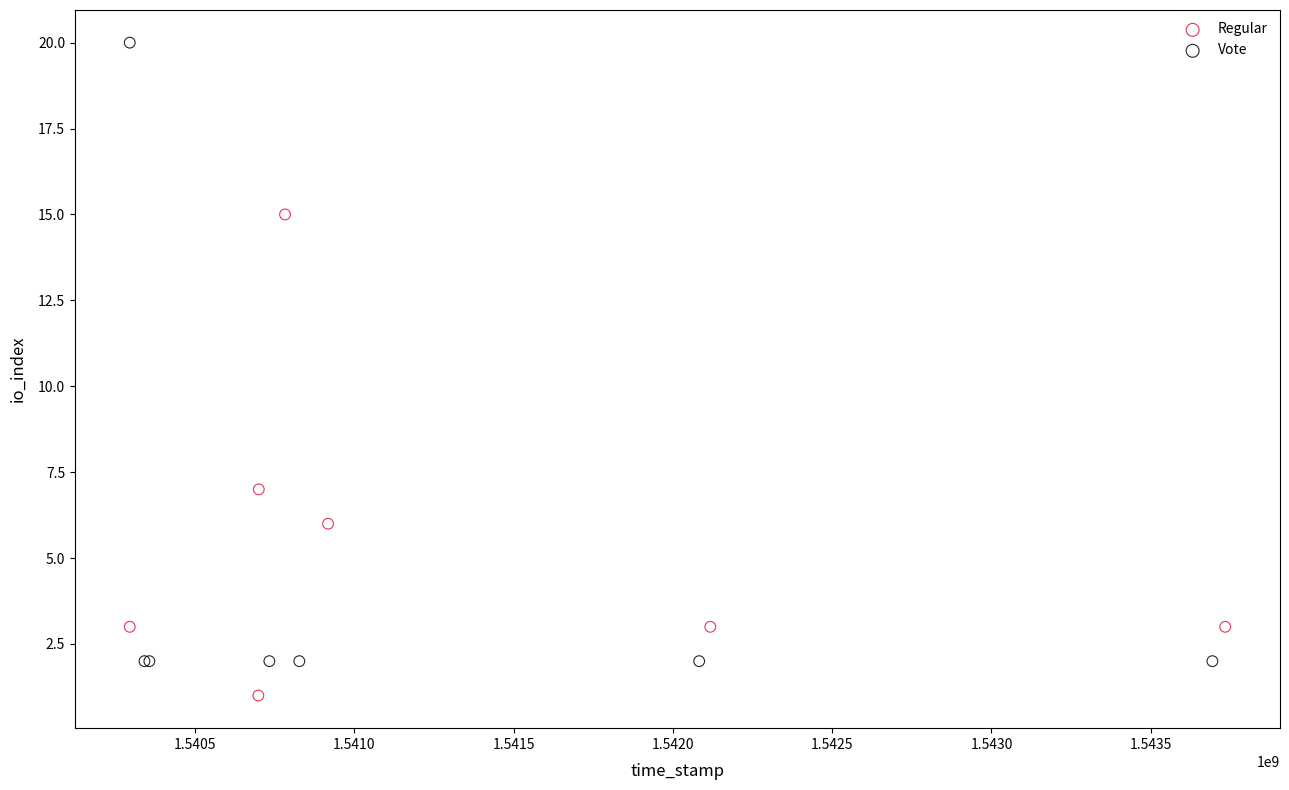

Which series has the widest spread of Y values?

Vote